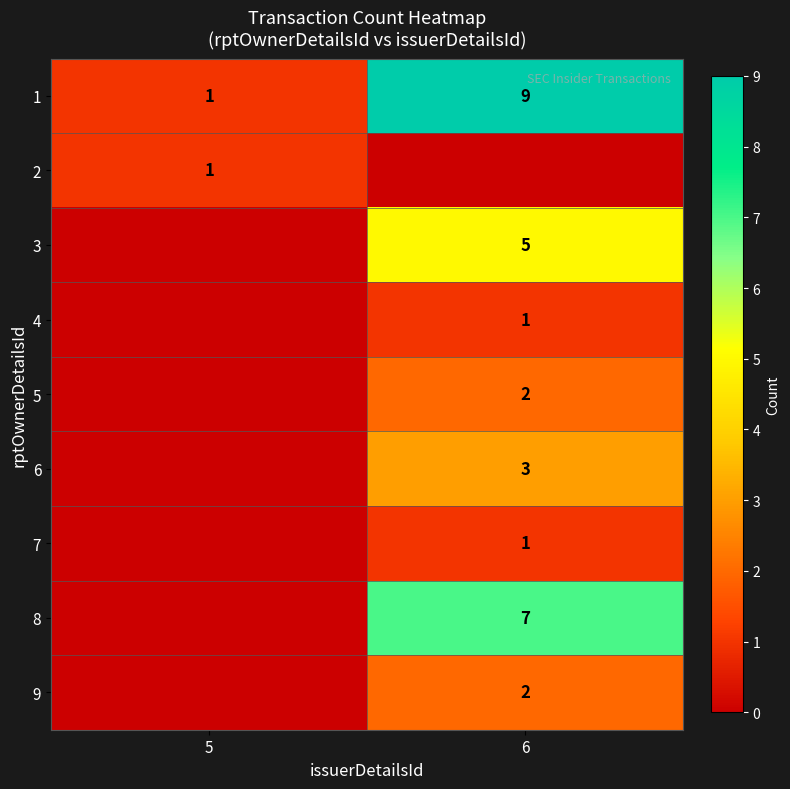

The value of 2 at 5 is 1. True or false?

True